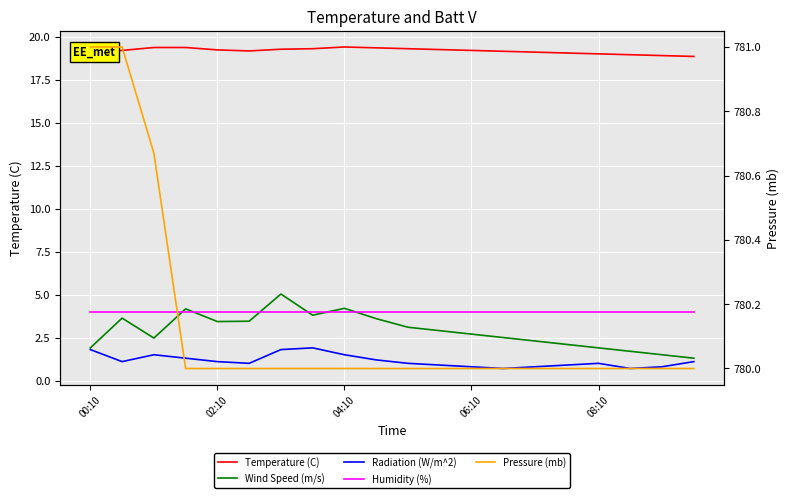

At which category does Temperature (C) reach its first local valley?

5